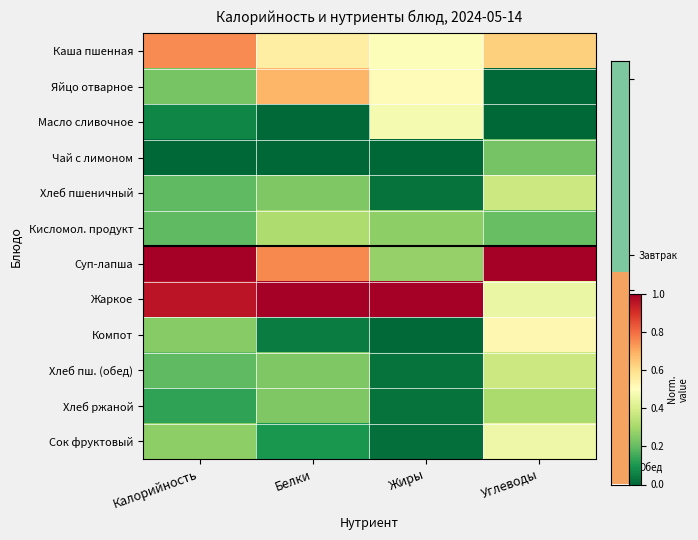

Reading left to right, transcribe all the data shown in this chart.

Каша пшенная: Калорийность=0.8	Белки=0.6	Жиры=0.5	Углеводы=0.6
Яйцо отварное: Калорийность=0.2	Белки=0.7	Жиры=0.5	Углеводы=0.0
Масло сливочное: Калорийность=0.1	Белки=0.0	Жиры=0.5	Углеводы=0.0
Чай с лимоном: Калорийность=0.0	Белки=0.0	Жиры=0.0	Углеводы=0.2
Хлеб пшеничный: Калорийность=0.2	Белки=0.2	Жиры=0.0	Углеводы=0.4
Кисломол. продукт: Калорийность=0.2	Белки=0.3	Жиры=0.3	Углеводы=0.2
Суп-лапша: Калорийность=1.0	Белки=0.8	Жиры=0.3	Углеводы=1.0
Жаркое: Калорийность=1.0	Белки=1.0	Жиры=1.0	Углеводы=0.4
Компот: Калорийность=0.3	Белки=0.0	Жиры=0.0	Углеводы=0.5
Хлеб пш. (обед): Калорийность=0.2	Белки=0.2	Жиры=0.0	Углеводы=0.4
Хлеб ржаной: Калорийность=0.1	Белки=0.2	Жиры=0.0	Углеводы=0.3
Сок фруктовый: Калорийность=0.3	Белки=0.1	Жиры=0.0	Углеводы=0.5